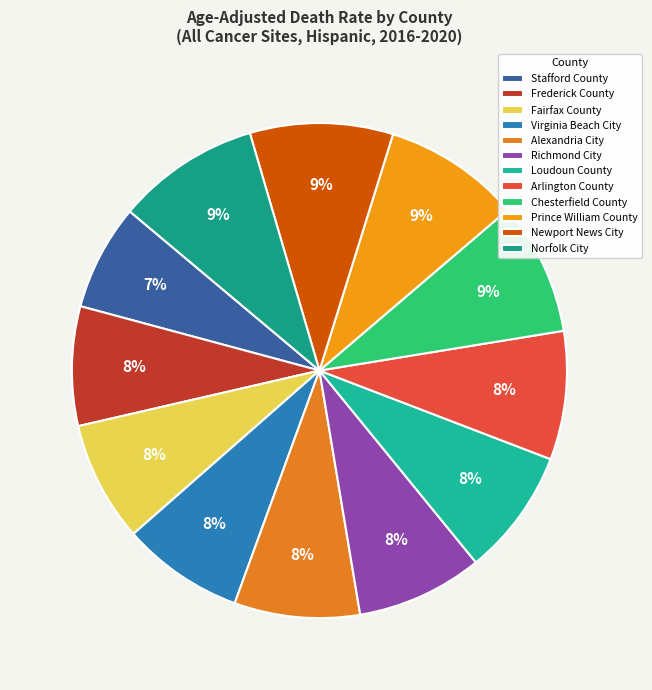

How many slices are in this pie chart?

12